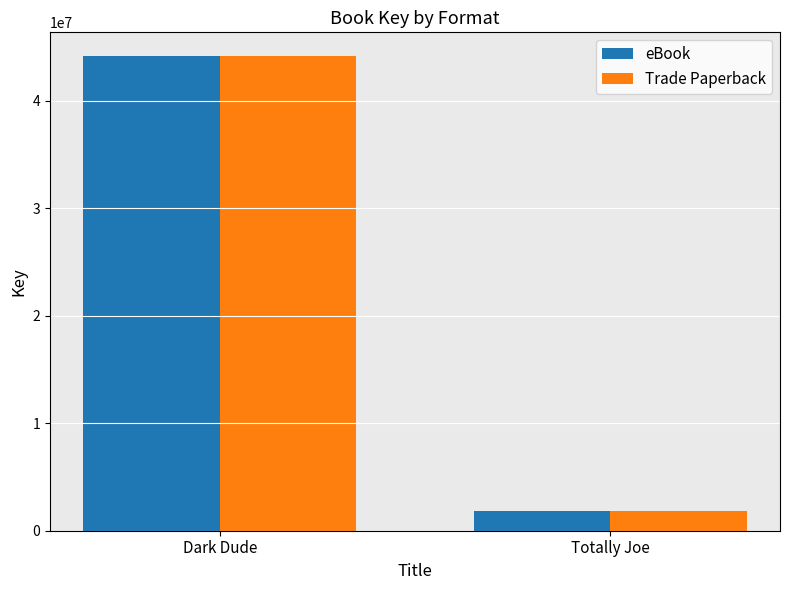

What position from the right is Totally Joe?

1